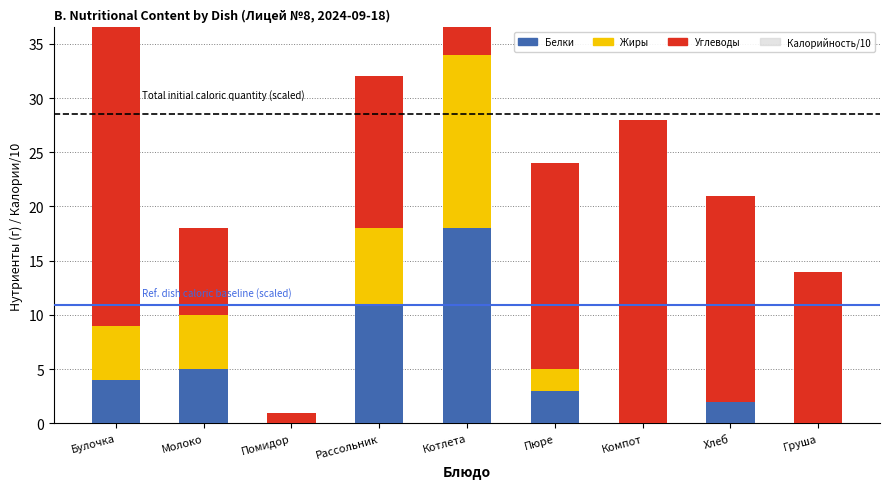

Reading left to right, list all the values displayed in this chart.

Белки: 4	5	0	11	18	3	0	2	0
Жиры: 5	5	0	7	16	2	0	0	0
Углеводы: 28	8	1	14	16	19	28	19	14